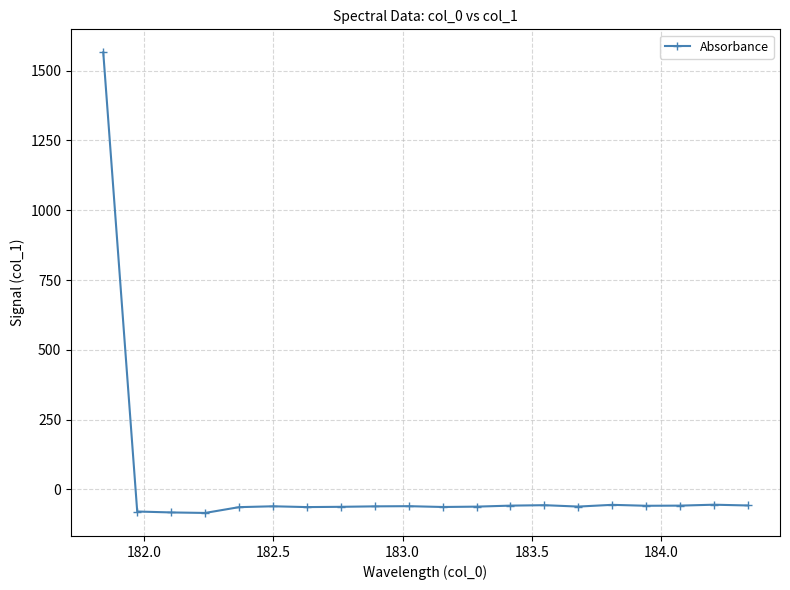

What is the maximum value shown in the chart?

1565.7